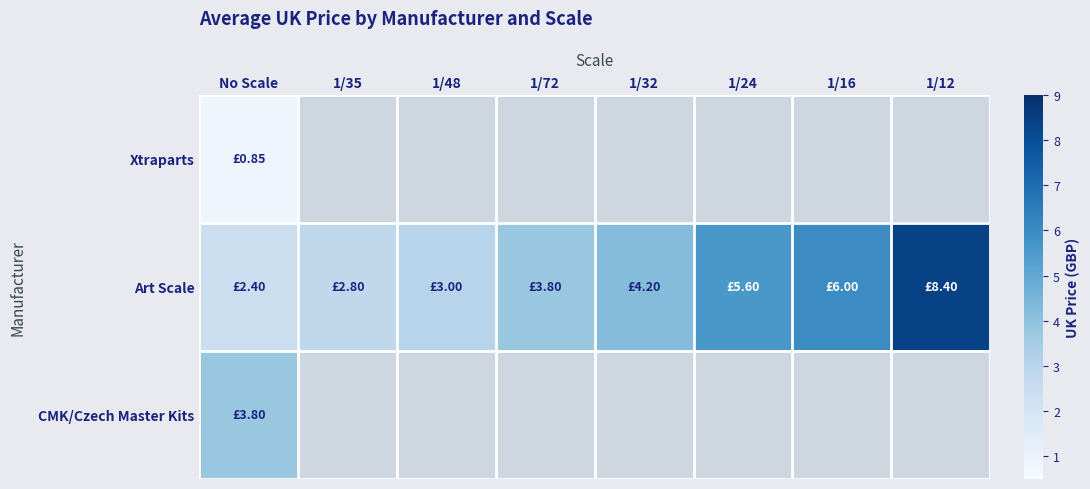

Which label corresponds to the smallest value in the chart?

No Scale